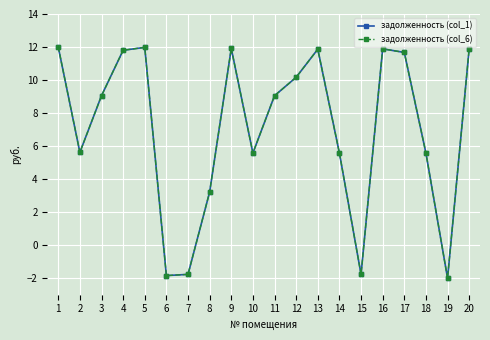

True or false: задолженность (col_1) and задолженность (col_6) cross at least once.

False